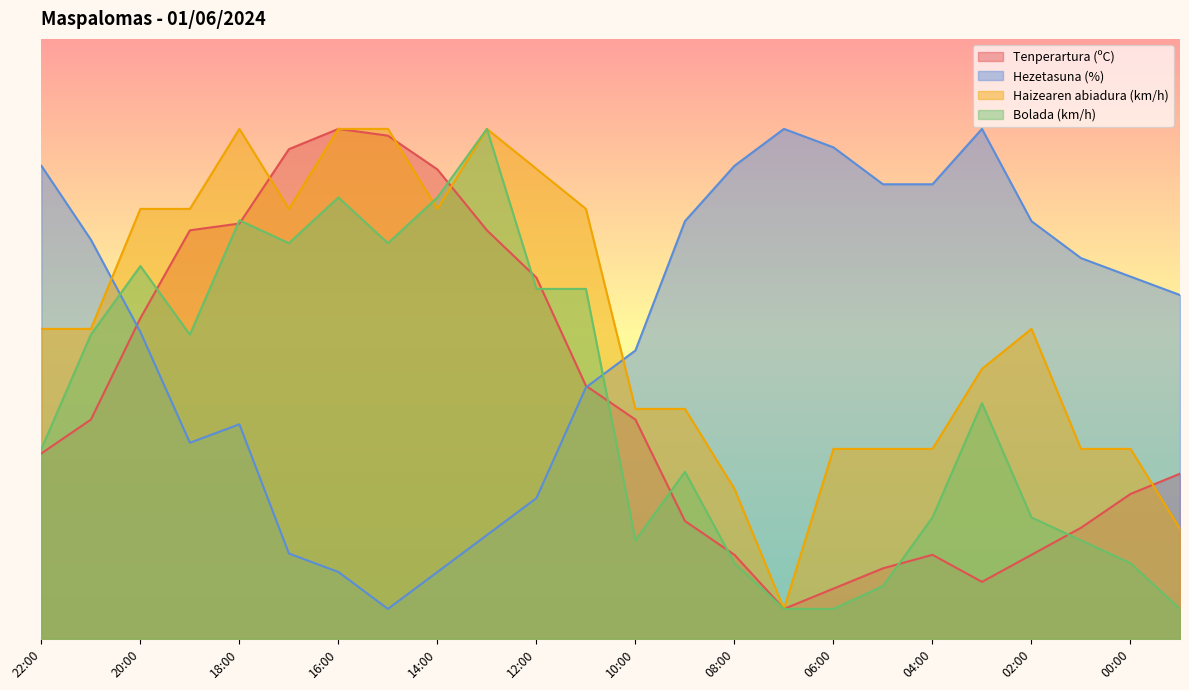

What position from the right is 21:00?

23